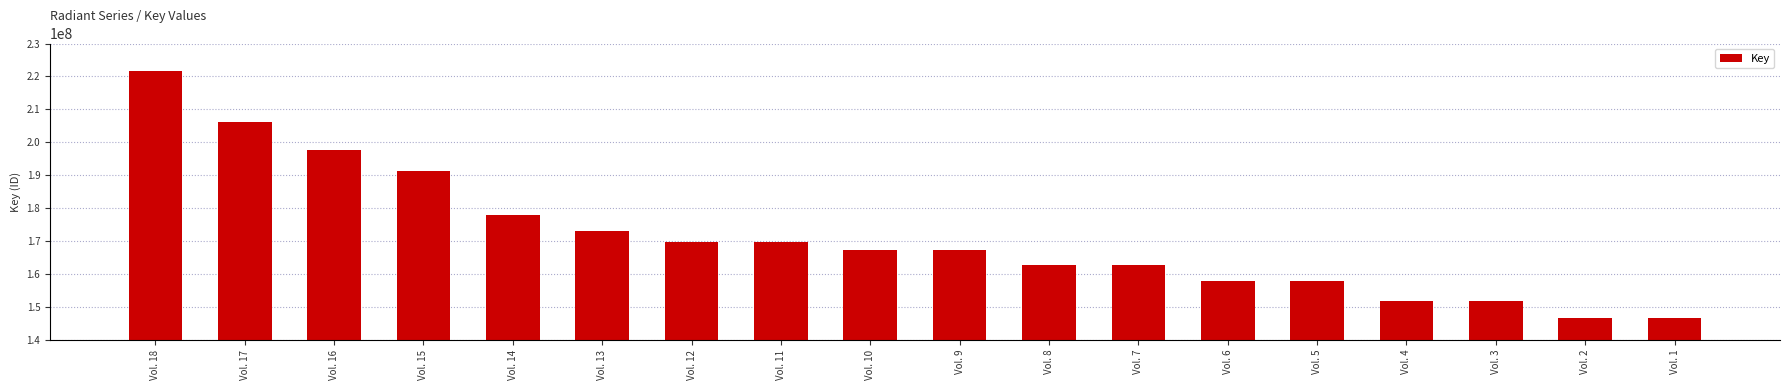

Between Vol. 15 and Vol. 7, which is larger?

Vol. 15